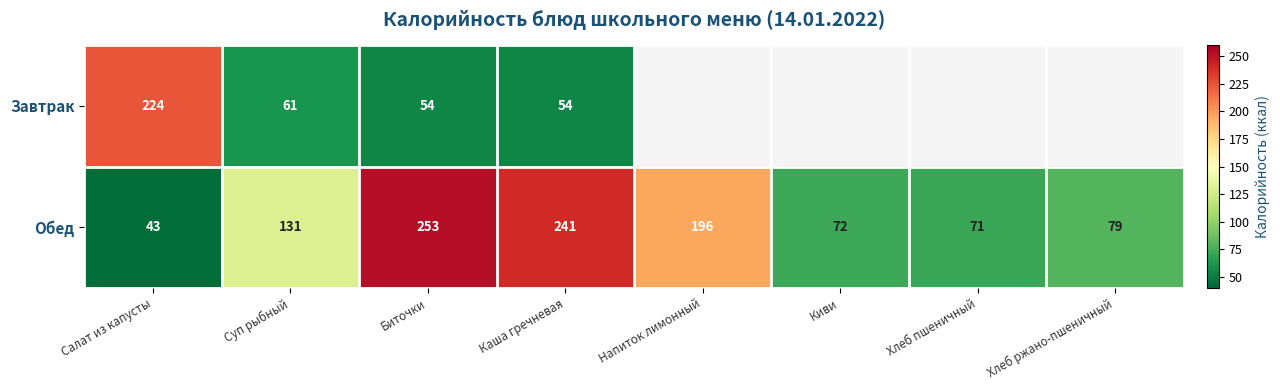

Between Хлеб ржано-пшеничный and Биточки, which is larger?

Биточки